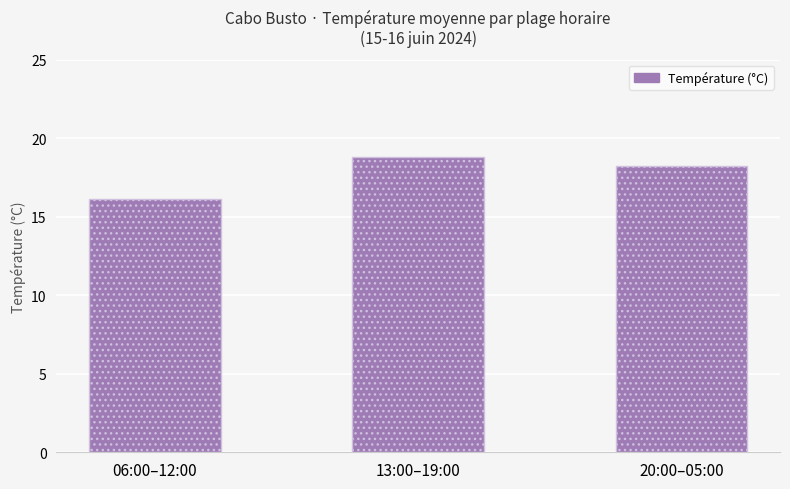

What is the difference between the values at 20:00–05:00 and 06:00–12:00?

2.1